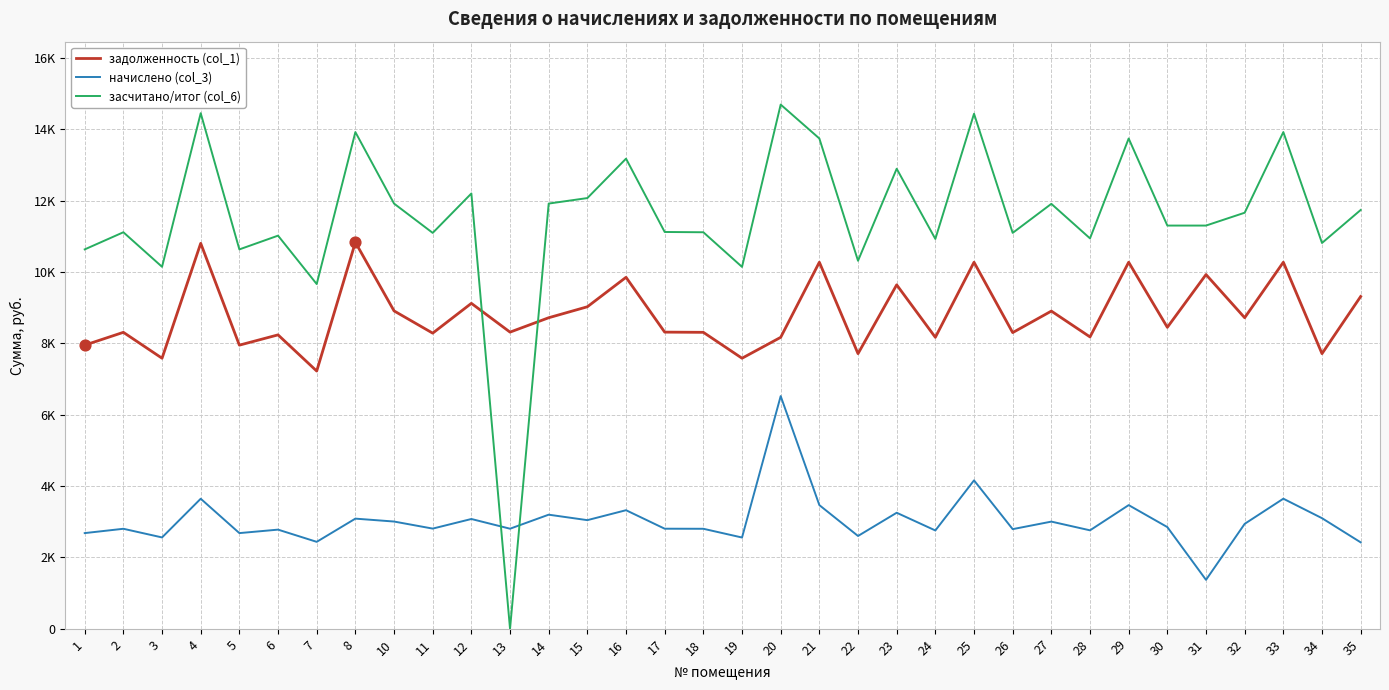

At which category is the sum across all series the highest?

20